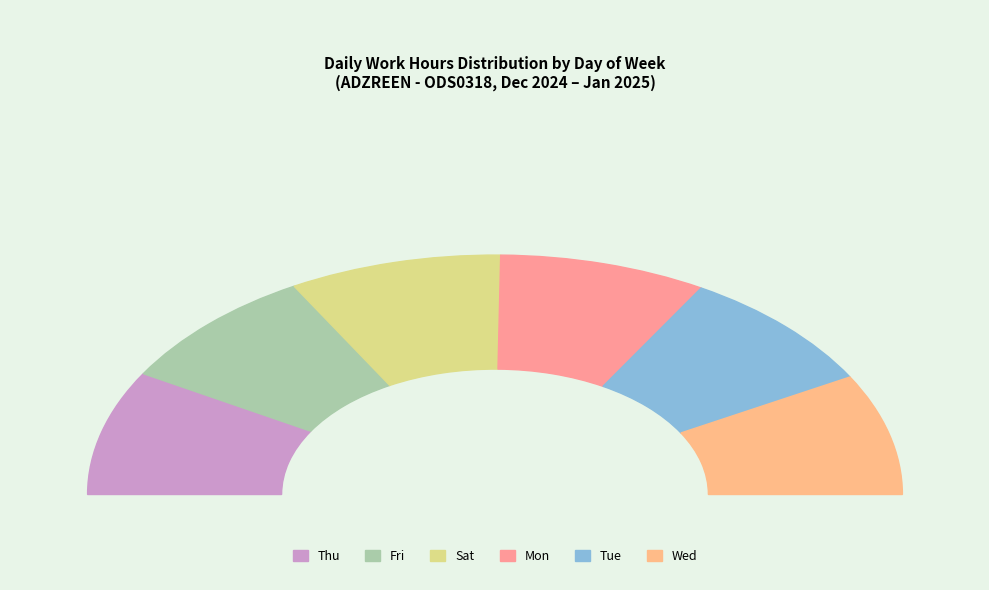

Is there a majority slice in this chart?

No